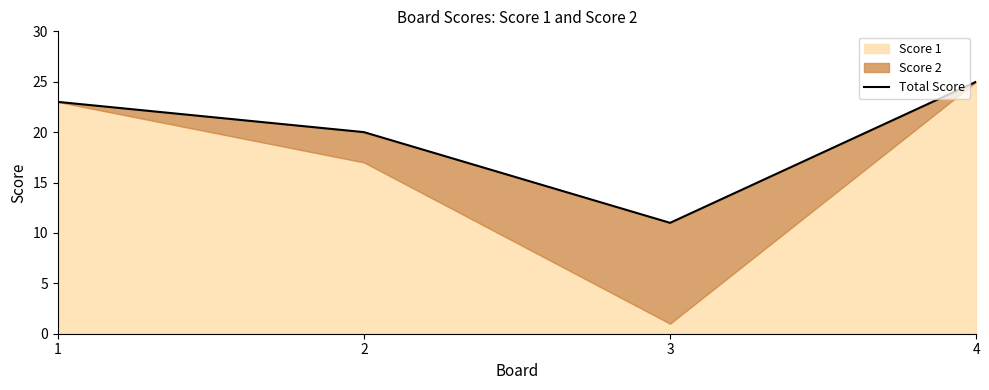

Reading left to right, transcribe all the data shown in this chart.

1=23	2=20	3=11	4=25